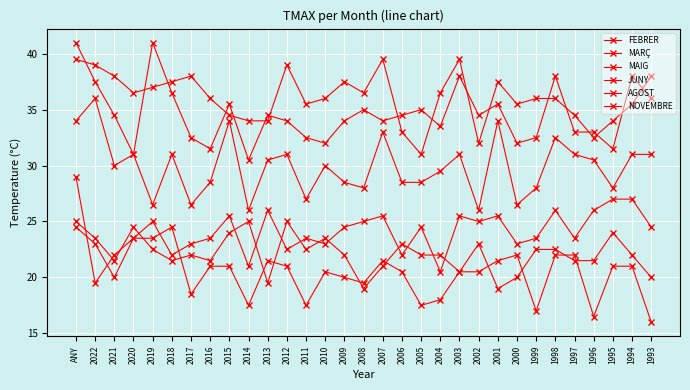

True or false: JUNY has more than 0 interior local peaks.

True